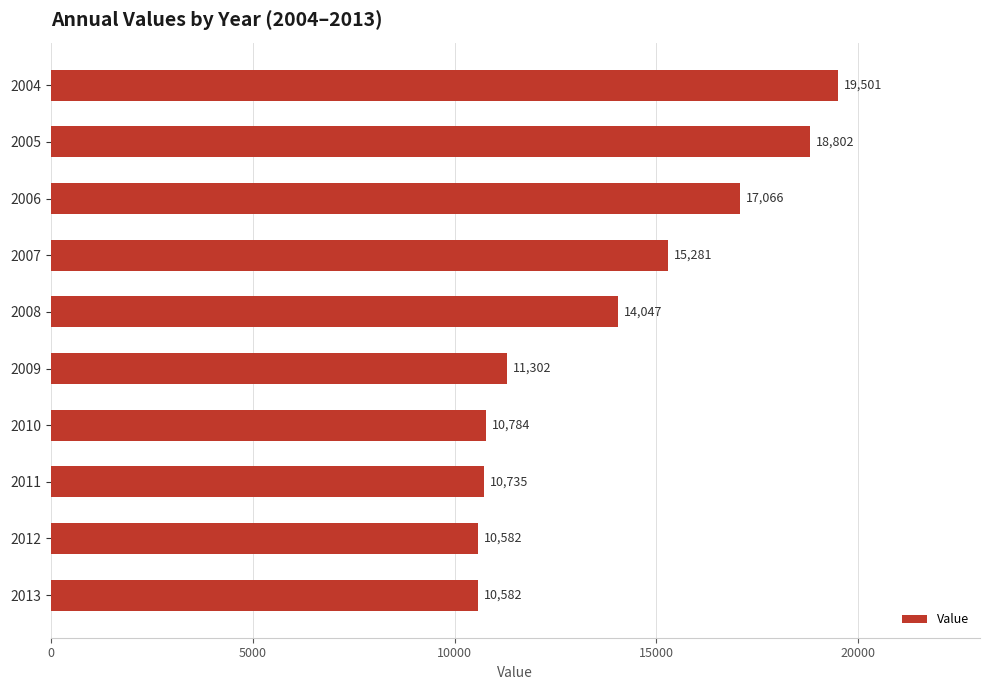

What is the value of the 7th bar from the top?

10784.2